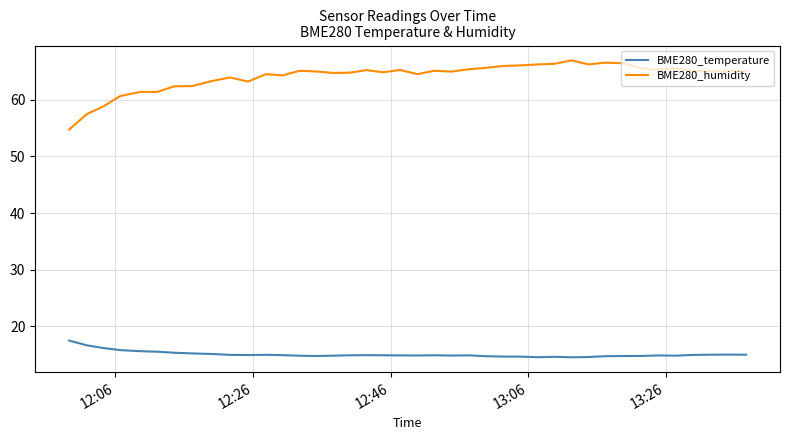

Rank the series by their maximum value, from lowest to highest.

BME280_temperature, BME280_humidity